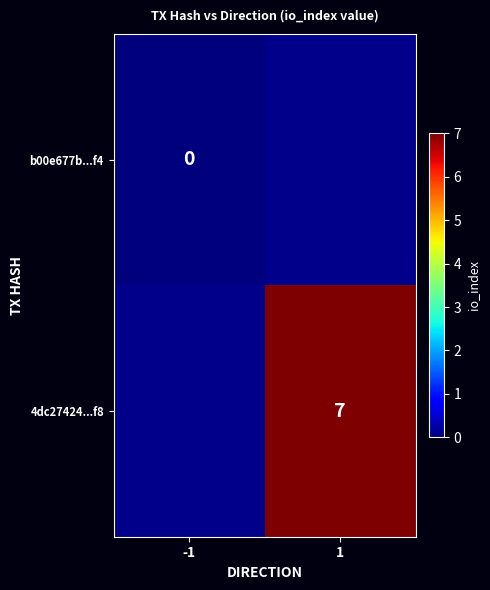

True or false: 4dc27424...f8 has a value of 2 at 1.

False